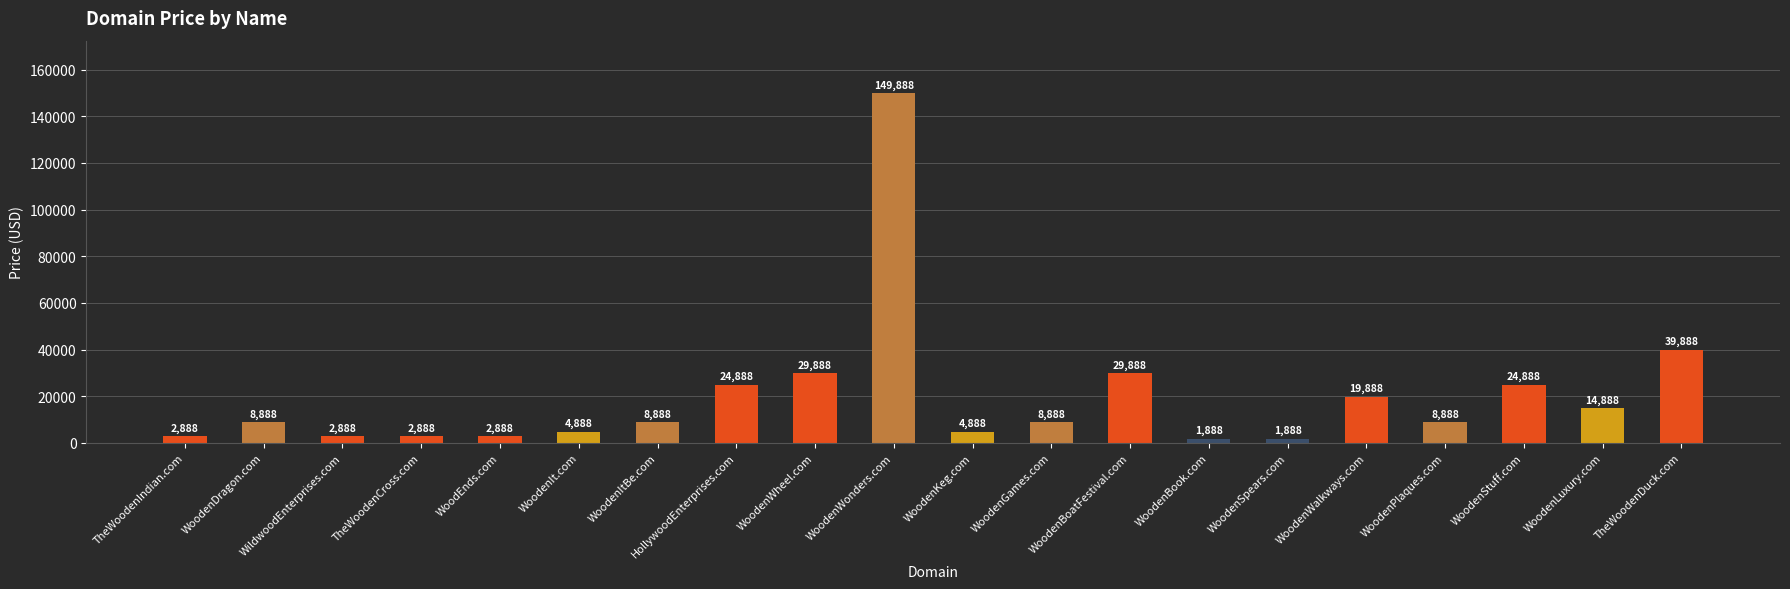

How many distinct data groups are displayed?

1